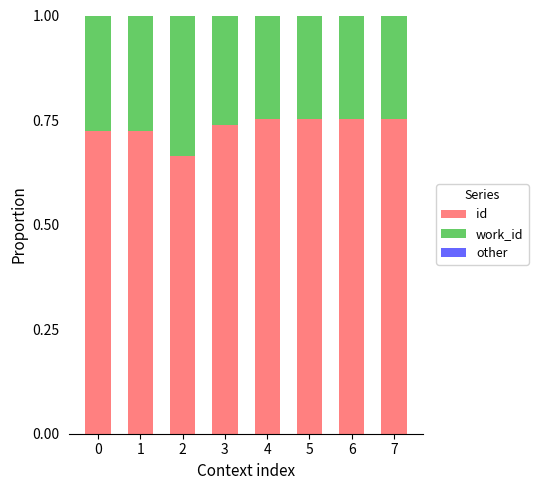

Count the id values in the range 0 to 1.

8